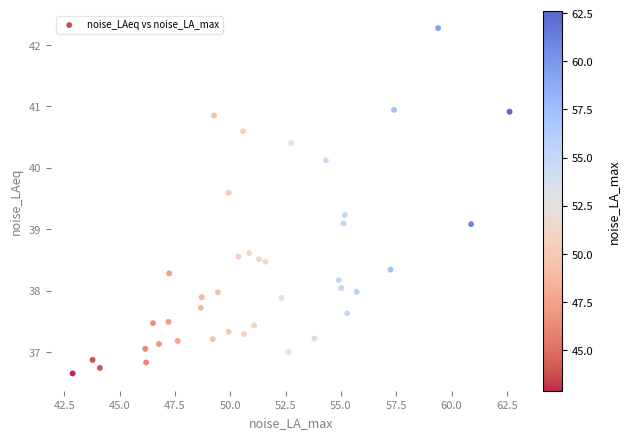

What is the range of X values (max minus min)?

19.7